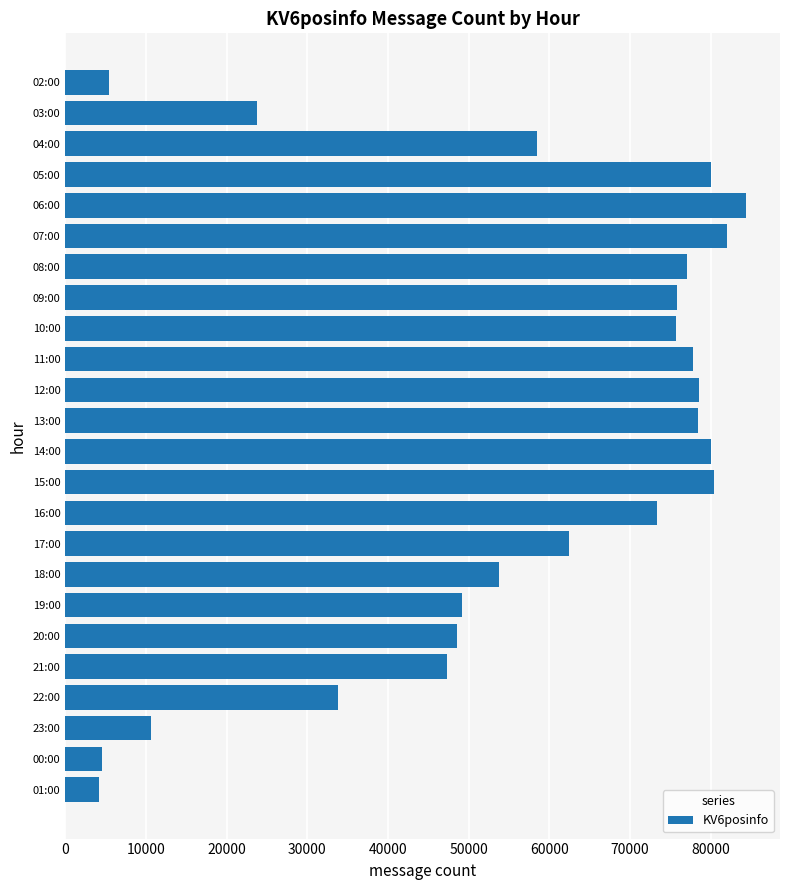

What is the change in value from 17:00 to 22:00?

-28643